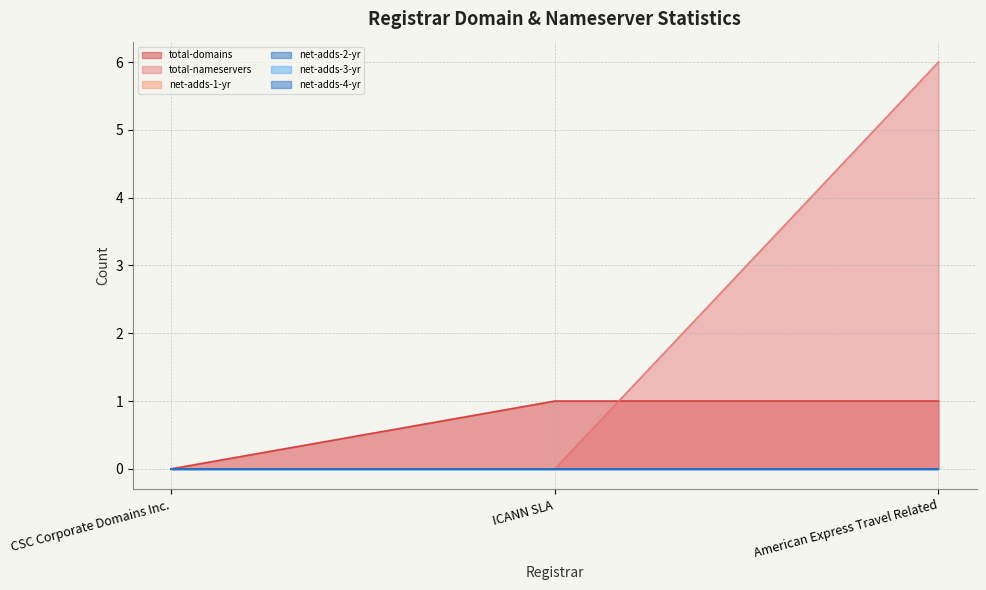

Reading left to right, list all the values displayed in this chart.

total-domains: 0	1	1
total-nameservers: 0	0	6
net-adds-1-yr: 0	0	0
net-adds-2-yr: 0	0	0
net-adds-3-yr: 0	0	0
net-adds-4-yr: 0	0	0